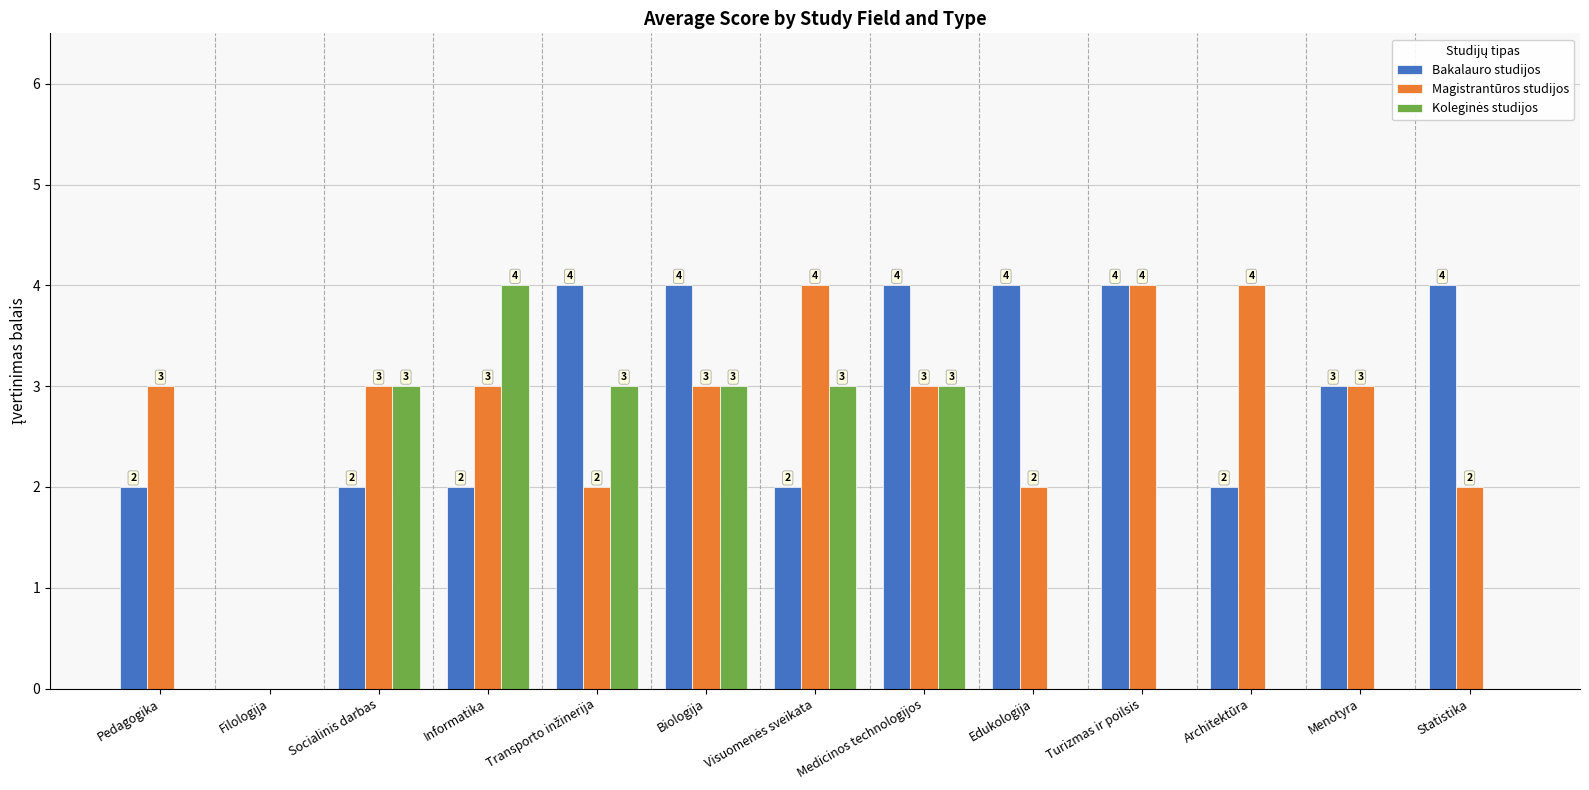

Are the bars grouped side by side (vs. stacked)?

Yes